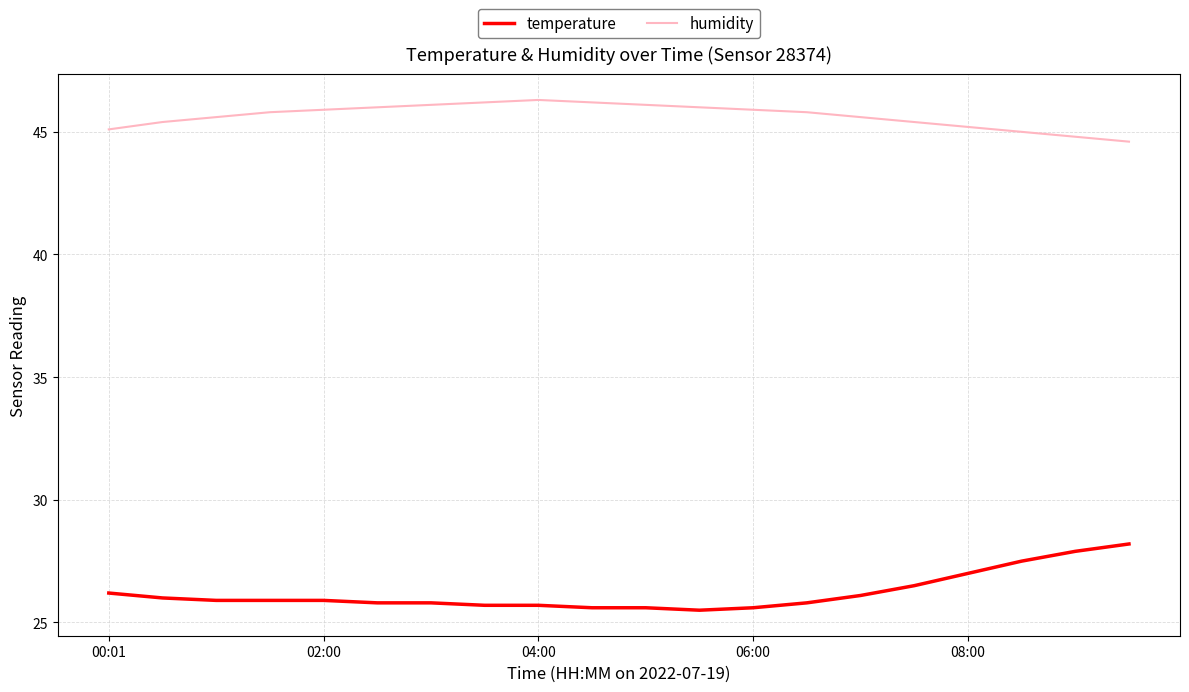

True or false: temperature and humidity cross at least once.

False